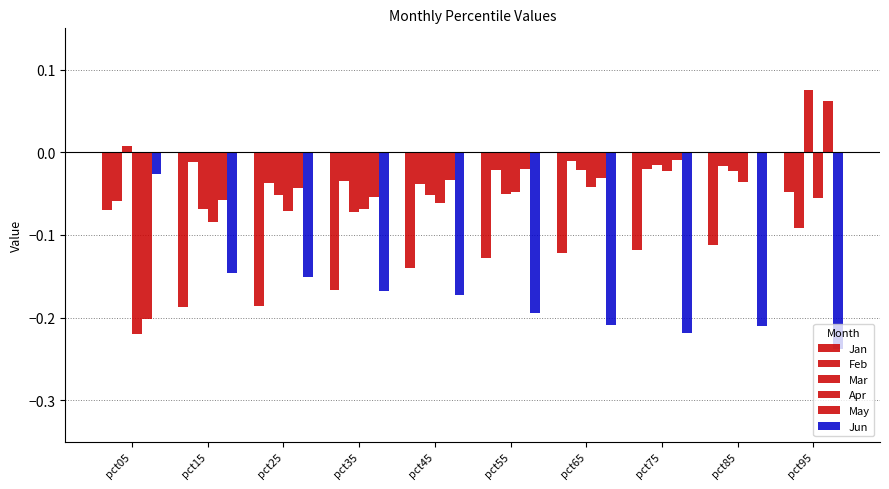

Which category has the highest value in the Jan series?

pct95